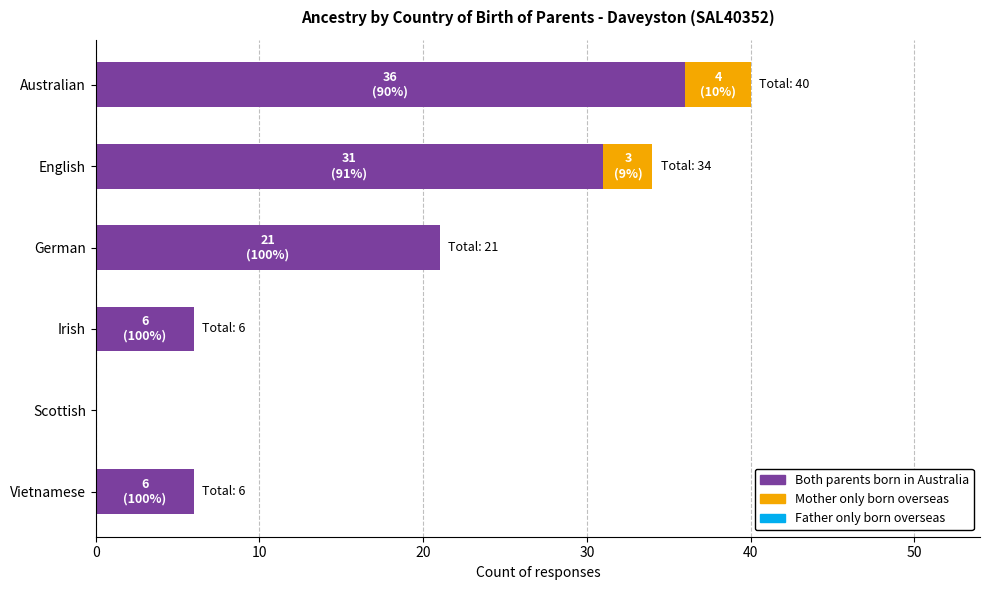

What is the total value across all series at Irish?

6